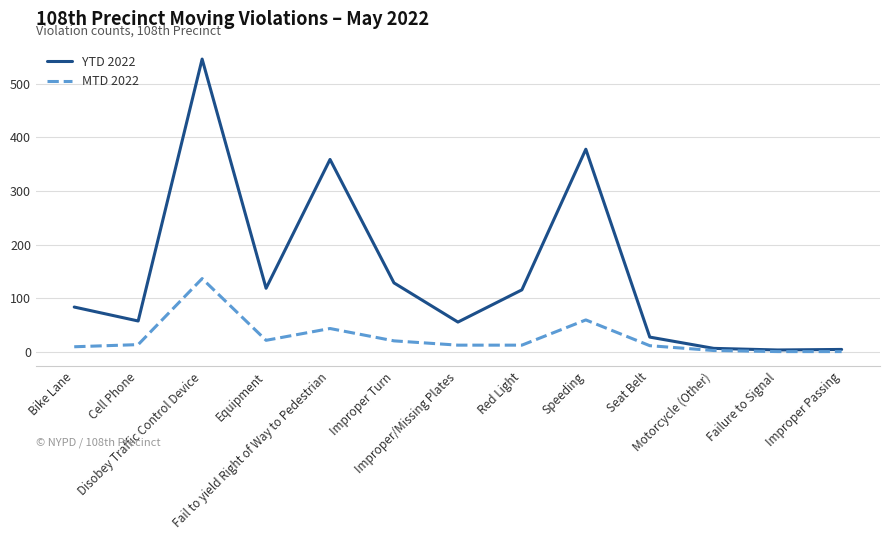

Which series has the largest total across all categories?

YTD 2022